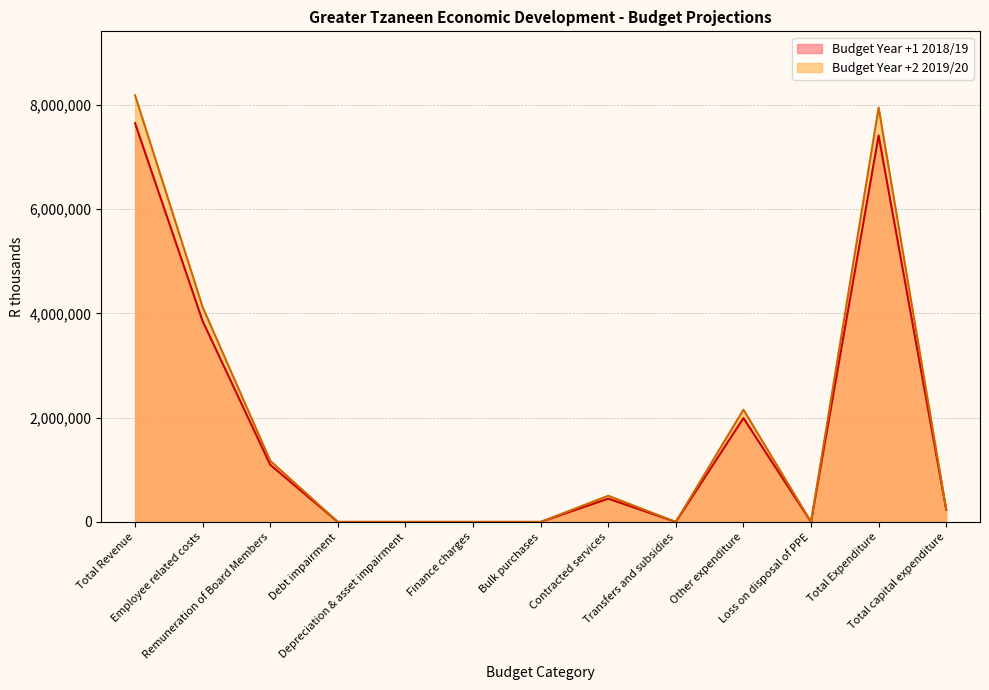

What is the highest value of the Budget Year +2 2019/20 series?

8181266.5